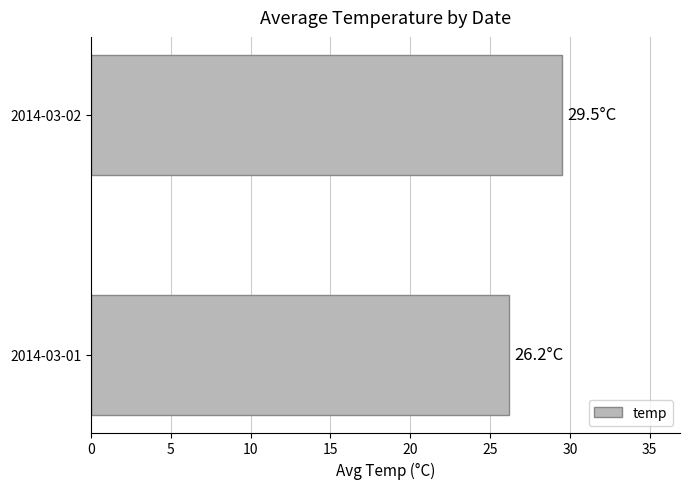

What is the sum of all values?

55.7